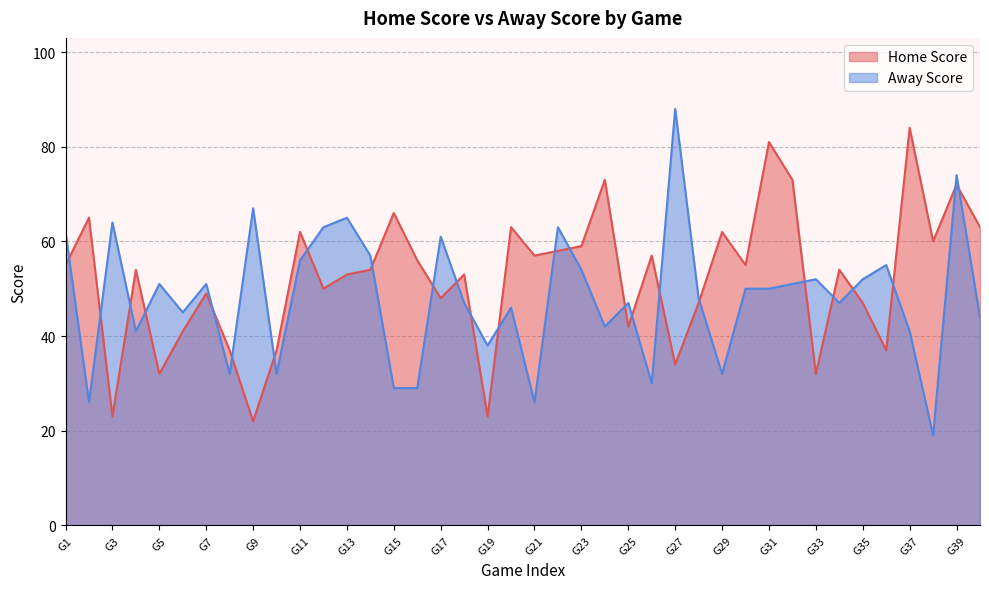

Between 2 and 8, which is larger?

8